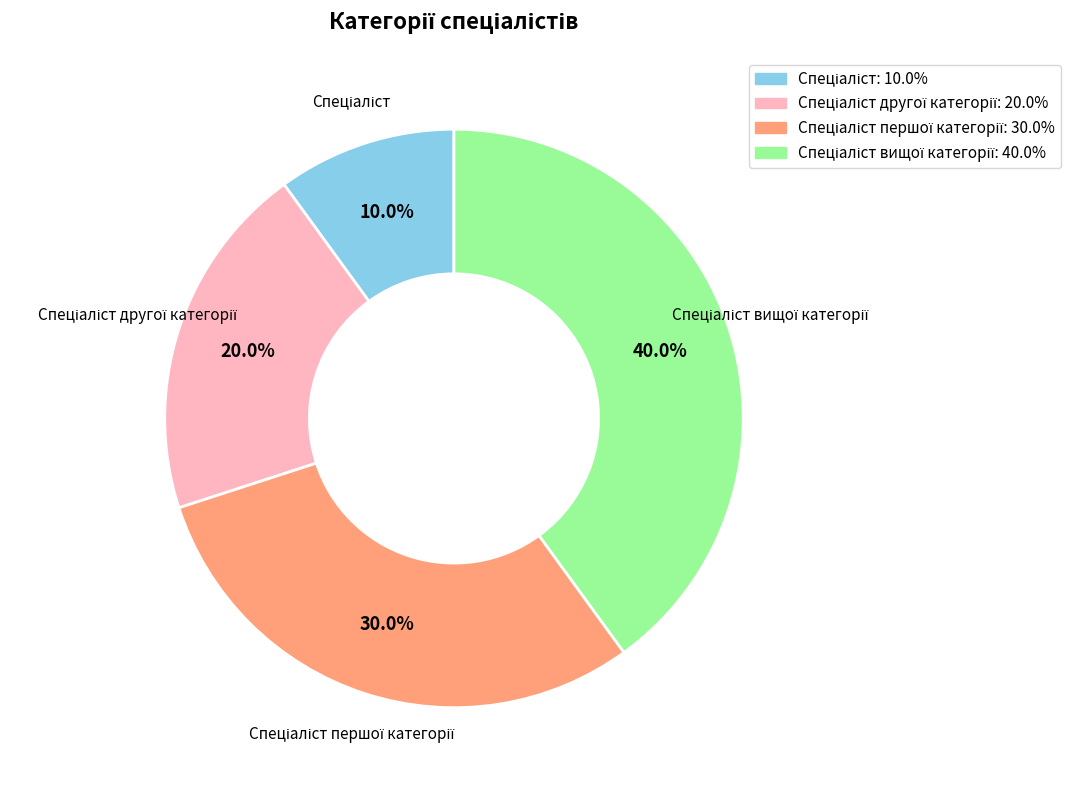

How many slices are in this pie chart?

4